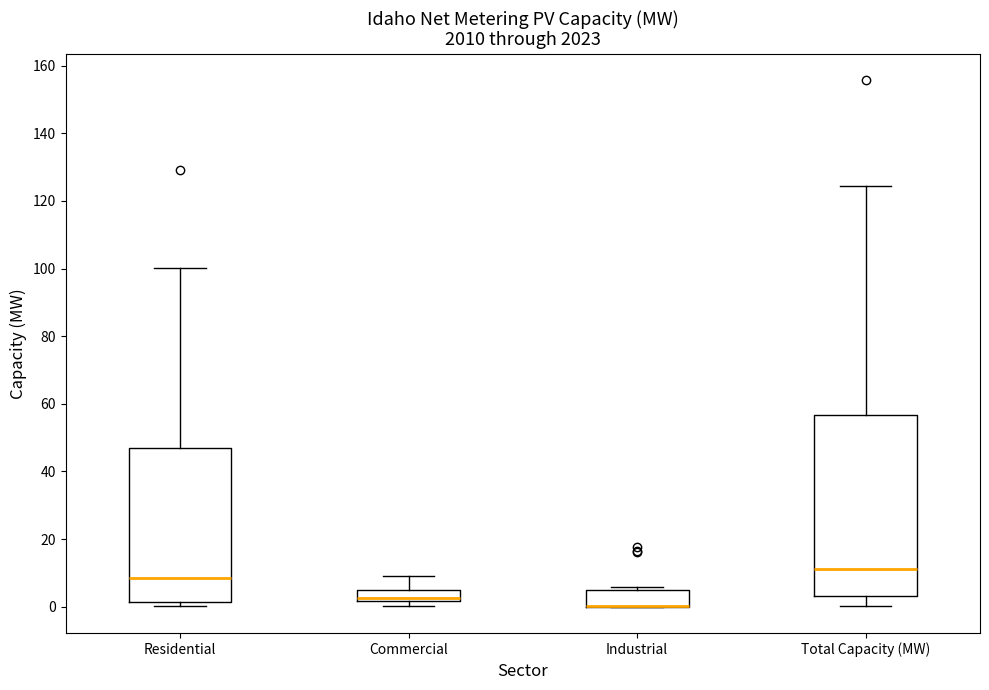

Which box is the tallest, from its lower edge to its upper edge?

Total Capacity (MW)